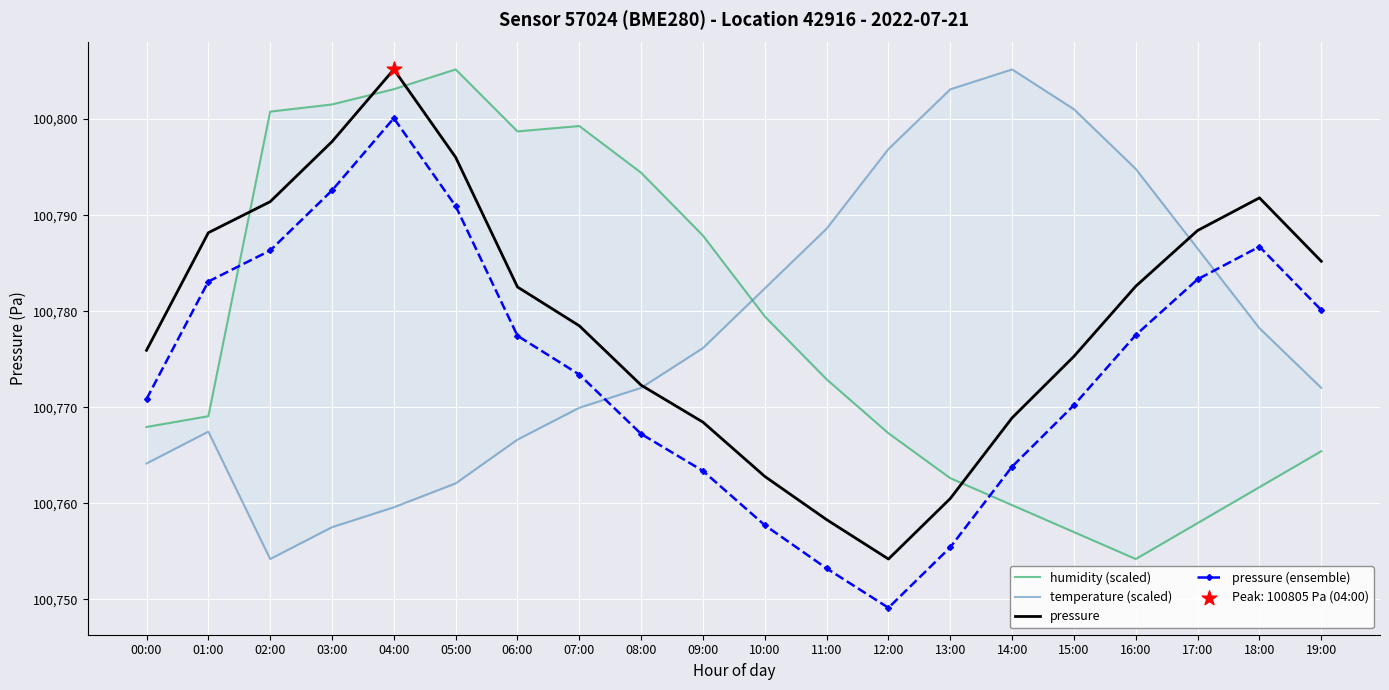

Which series reaches the minimum Y coordinate?

pressure (ensemble)